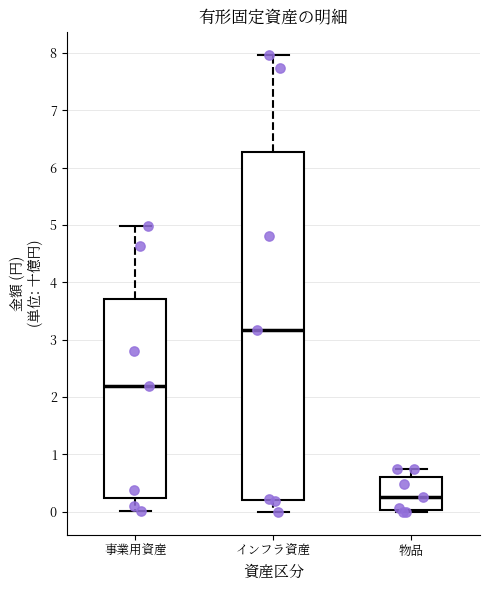

Reading left to right, transcribe this box plot: for each box, give where its median line is, the range the box spans, and where its two whiskers end, as read against the y-axis. The values are not printed on the chart, so give them approximately, as read against the axis.

事業用資産: median 2.2, box 0.2 to 3.7, whiskers 0.0 to 5.0
インフラ資産: median 3.2, box 0.2 to 6.3, whiskers 0.0 to 8.0
物品: median 0.3, box 0.0 to 0.6, whiskers 0.0 (just below the box's lower edge) to 0.7